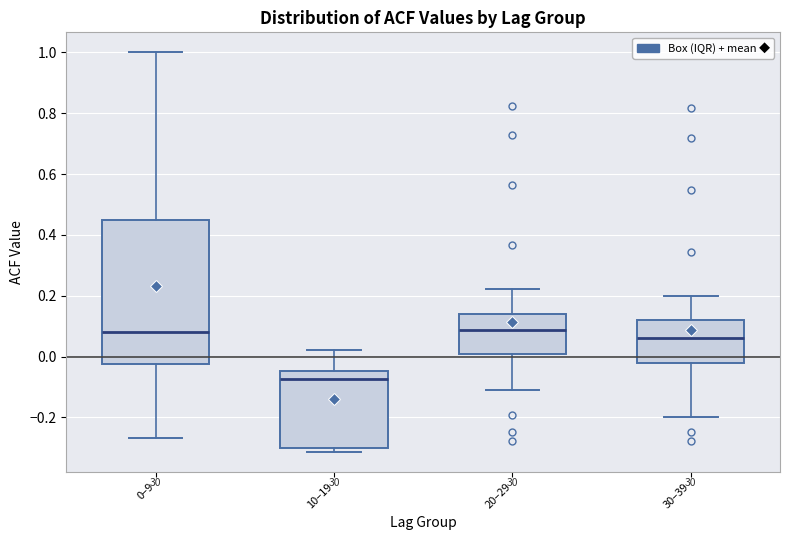

Reading left to right, read every box against the y-axis: the position of its median line, the range the box covers, and the ends of its whiskers. The values are not printed on the chart, so give them approximately, as read against the axis.

0–9: median 0.08, box -0.02 to 0.46, whiskers -0.26 to 1.00
10–19: median -0.08, box -0.30 to -0.04, whiskers -0.32 to 0.02
20–29: median 0.08, box 0.00 to 0.14, whiskers -0.10 to 0.22
30–39: median 0.06, box -0.02 to 0.12, whiskers -0.20 to 0.20